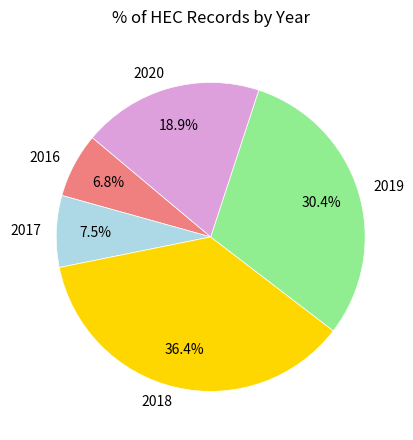

What is the largest slice in the pie chart?

2018